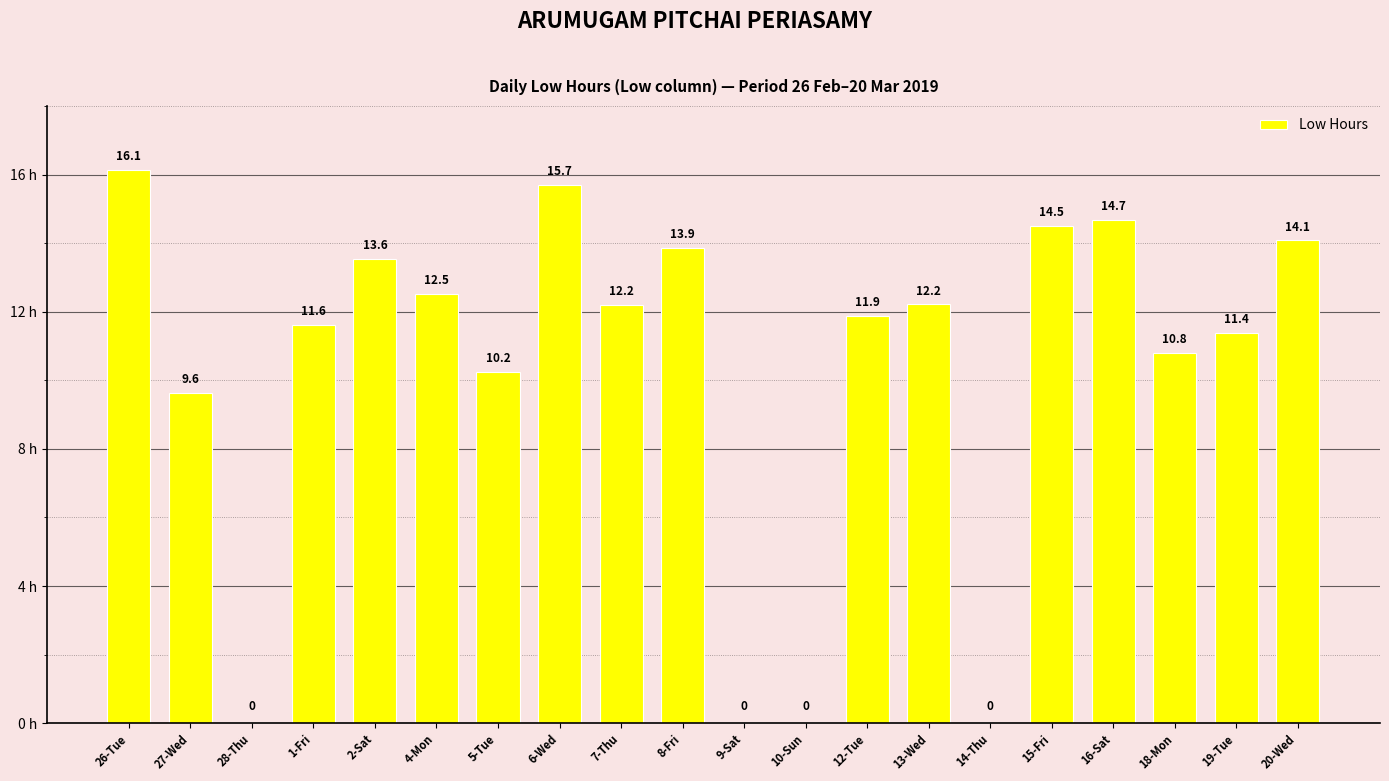

What is the sum of the values at 15-Fri and 2-Sat?

28.1